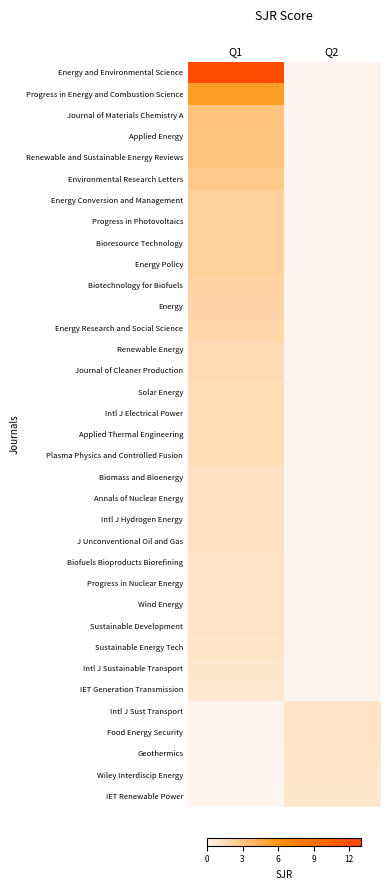

Count the number of categories in the chart.

2